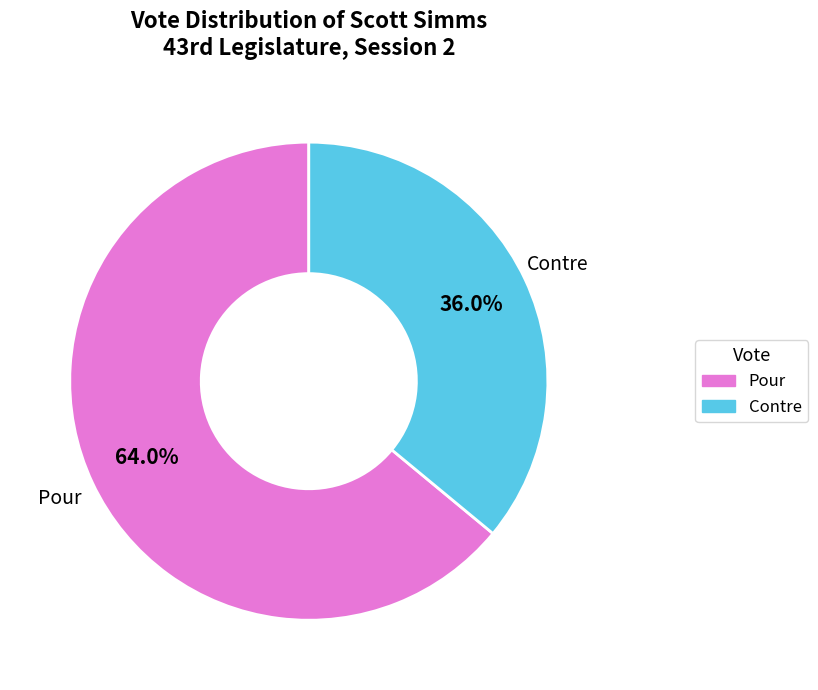

Between Contre and Pour, which is larger?

Pour